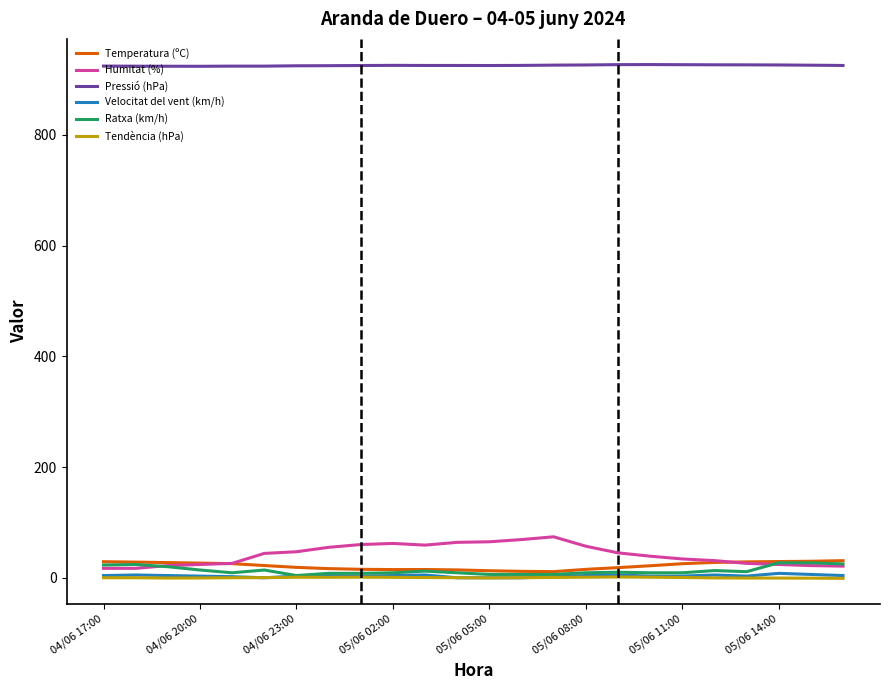

Which series has the largest total across all categories?

Pressió (hPa)